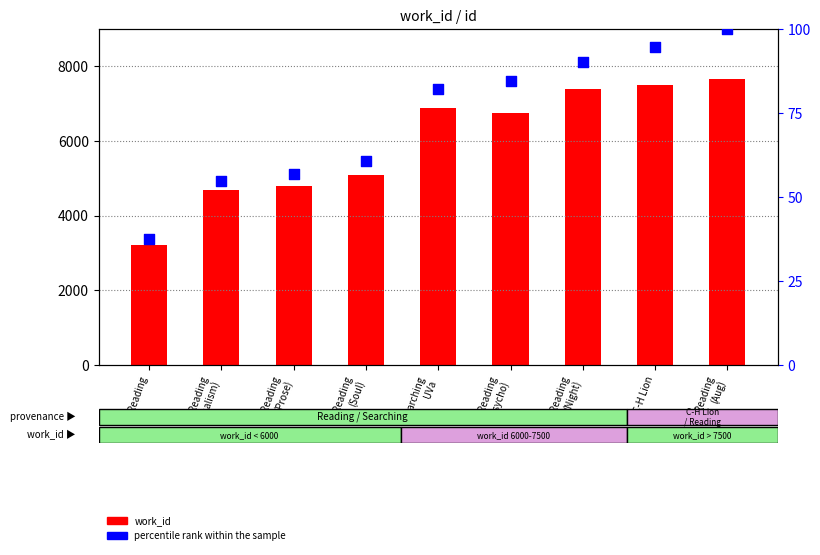

What is the total value across all series at Reading
(Prose)?

4859.8